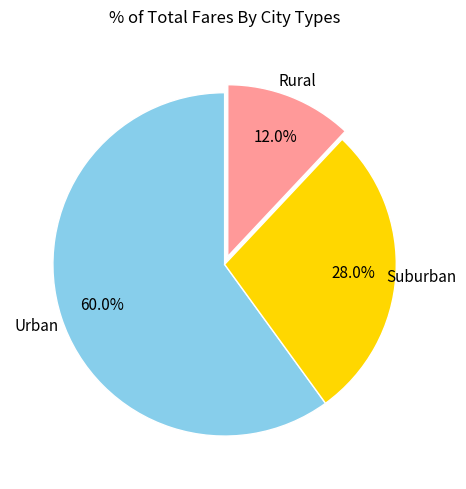

Is there a majority slice in this chart?

Yes